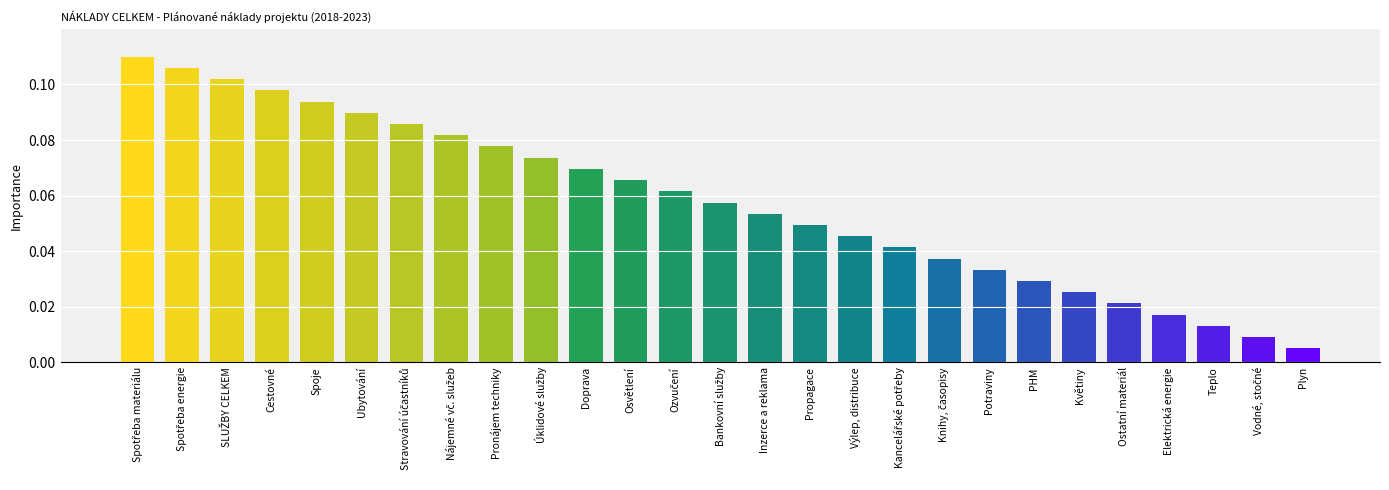

What is the sum of all values?

1.6